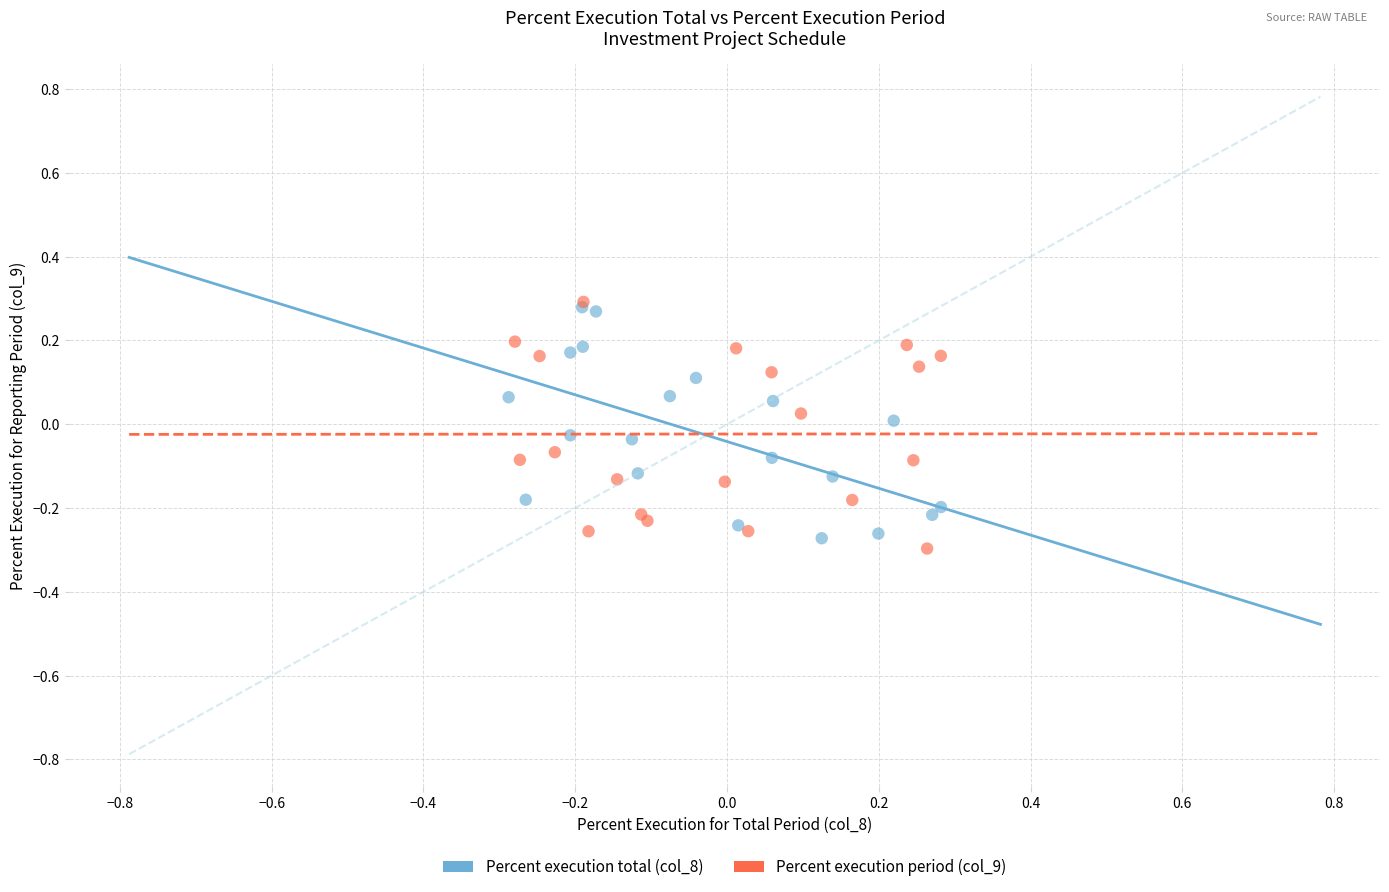

Which series reaches the minimum Y coordinate?

Percent execution period (col_9)